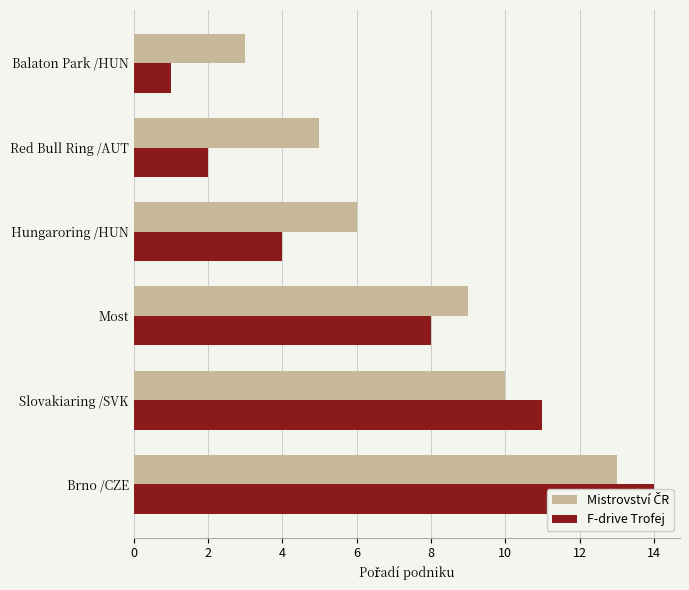

List the series in order of their peak value, highest first.

F-drive Trofej, Mistrovství ČR